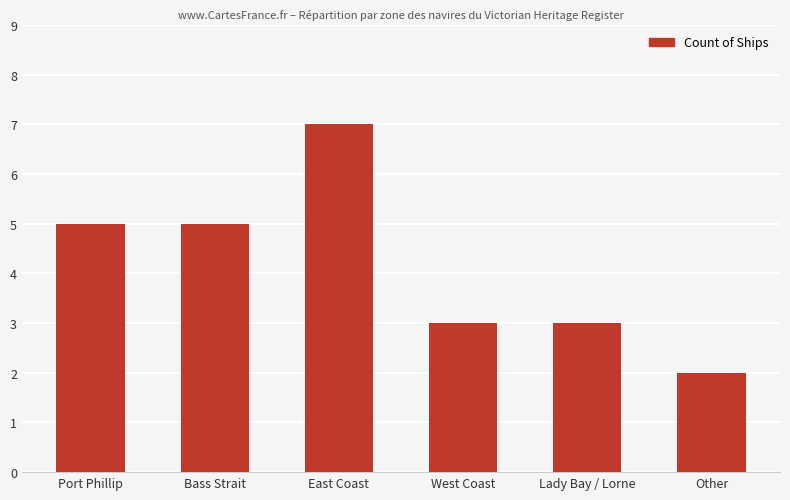

What is the difference between the values at East Coast and Other?

5